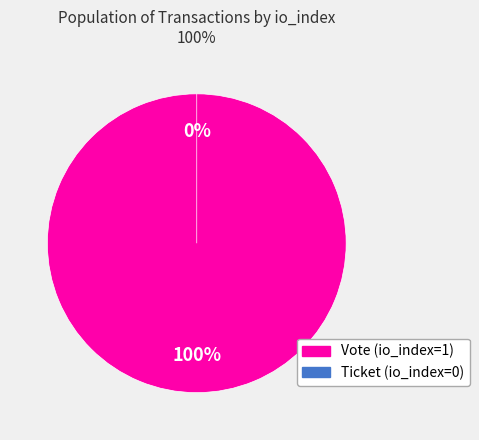

Which slice represents more than half of the pie?

Vote (io_index=1)